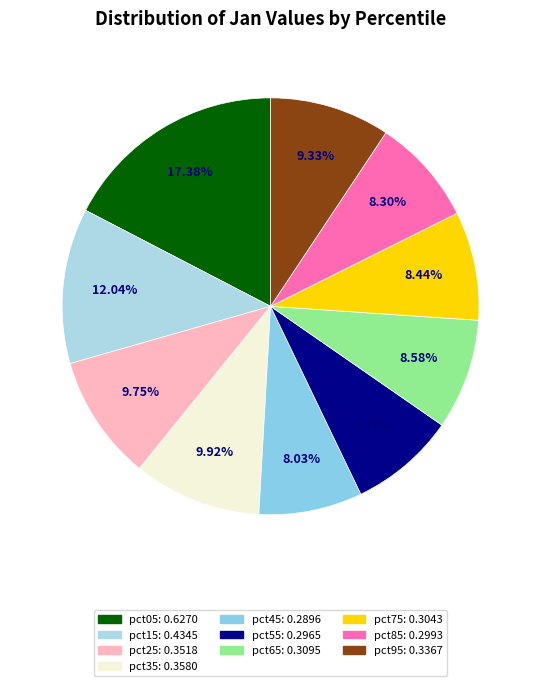

Is there any slice that represents more than half of the pie?

No